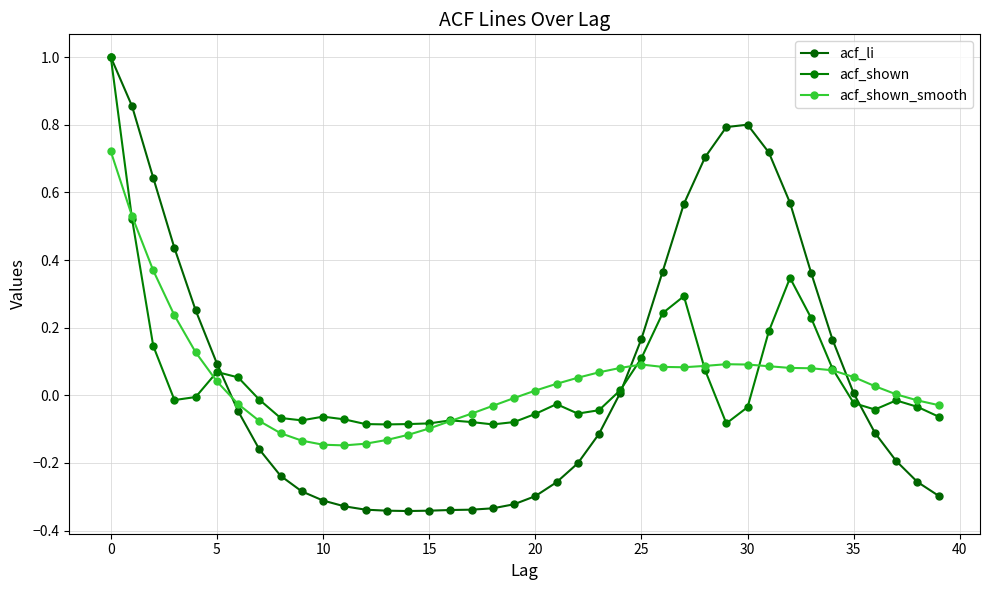

After their last crossing, which series has the higher values: acf_shown or acf_shown_smooth?

acf_shown_smooth